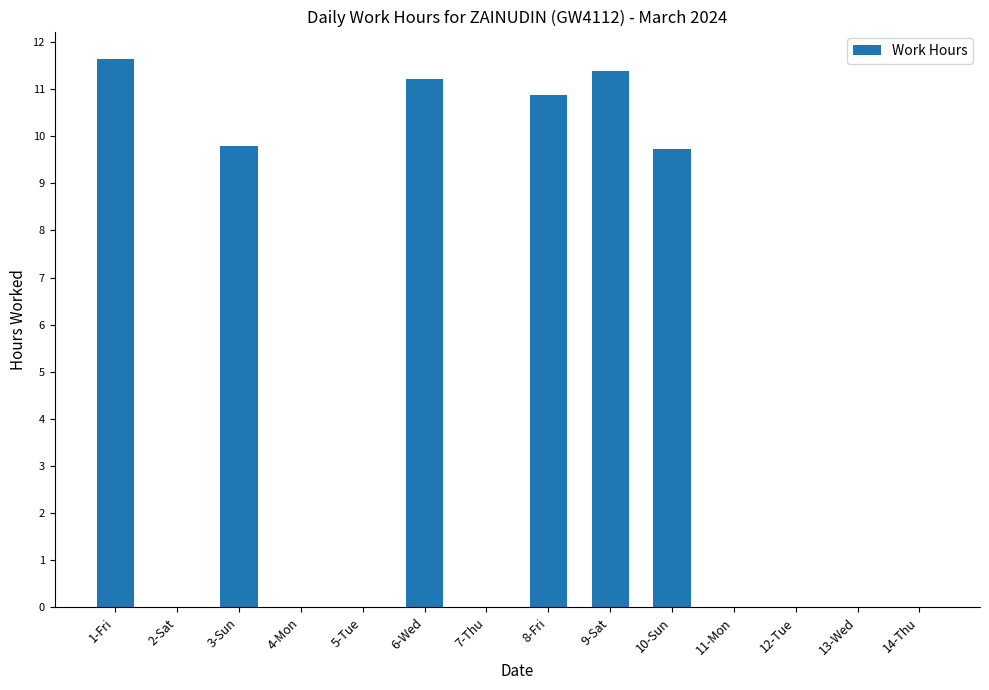

Reading right to left, what are all the values shown in this chart?

0.0	0.0	0.0	0.0	9.7	11.4	10.9	0.0	11.2	0.0	0.0	9.8	0.0	11.6